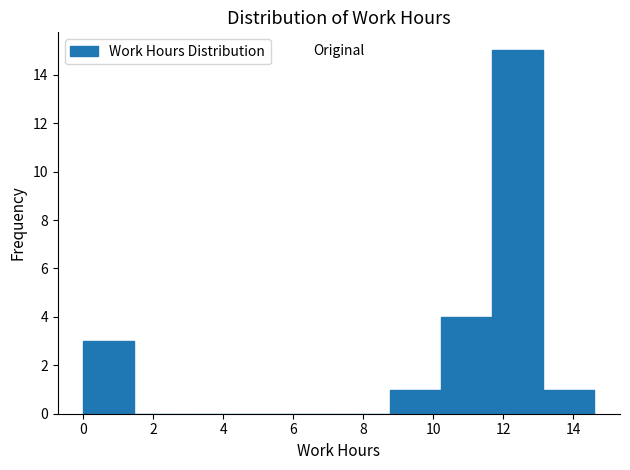

What is the height of the bar covering 8.76 to 10.22 on the x-axis? Neither the bar edges nor the heights are printed on the chart, so give them approximately, as read against the axes.

1